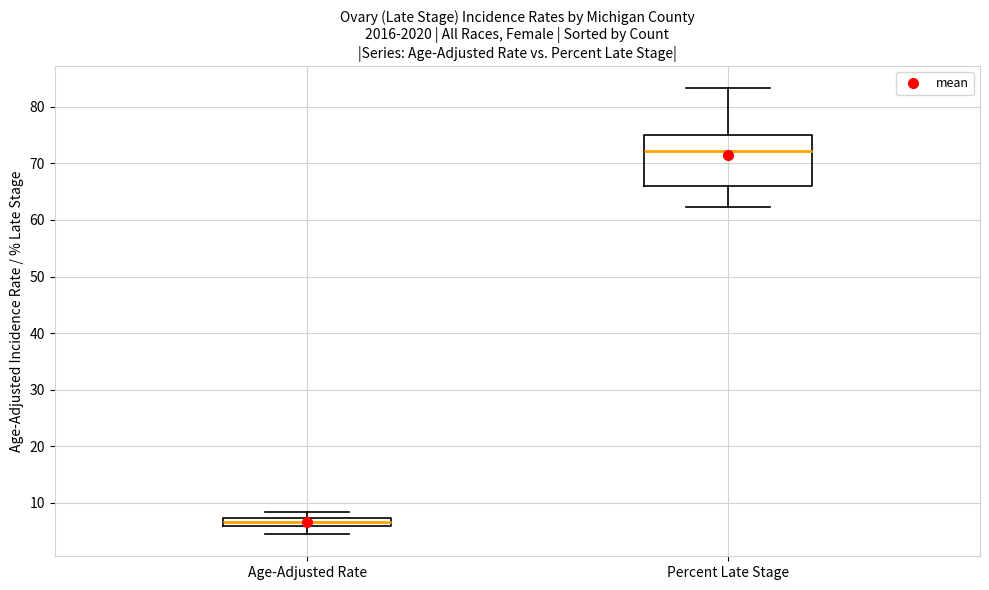

Which box has the highest median line?

Percent Late Stage